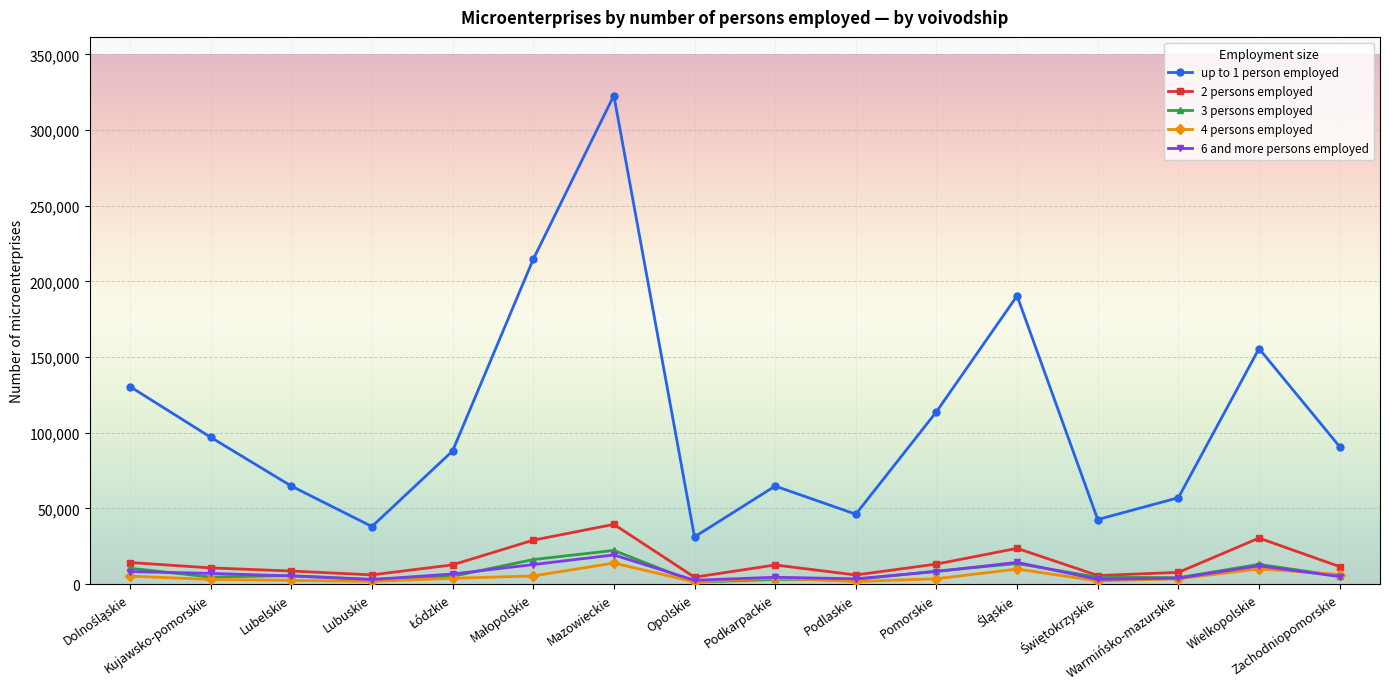

Does the chart have visible grid lines?

Yes